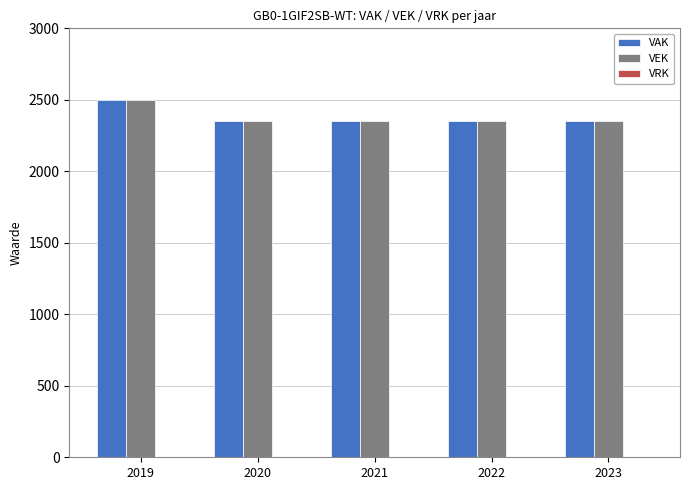

What is the spread (max minus min) of values at 2023?

0